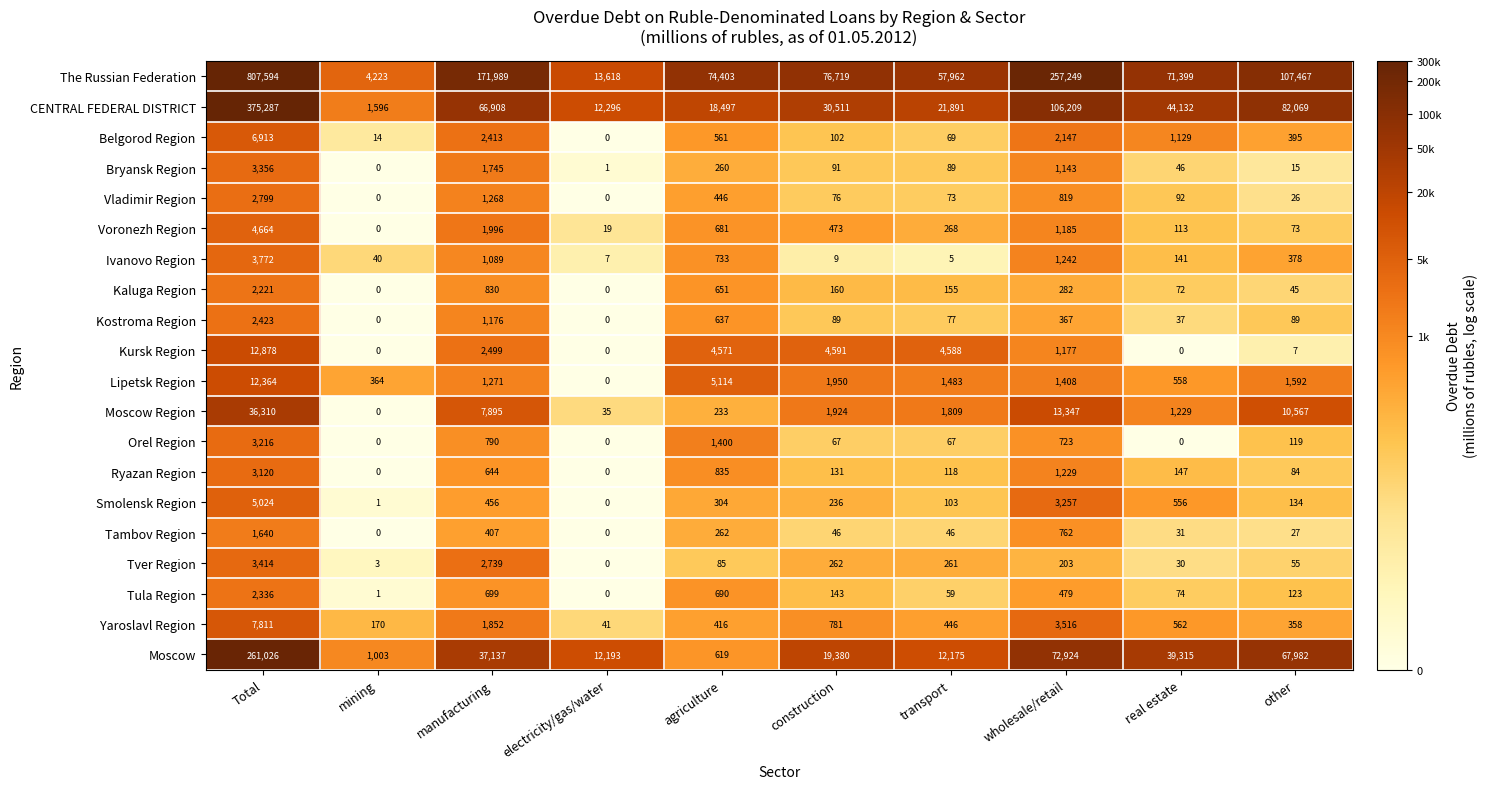

What is the sum of all Tambov Region values?

3221